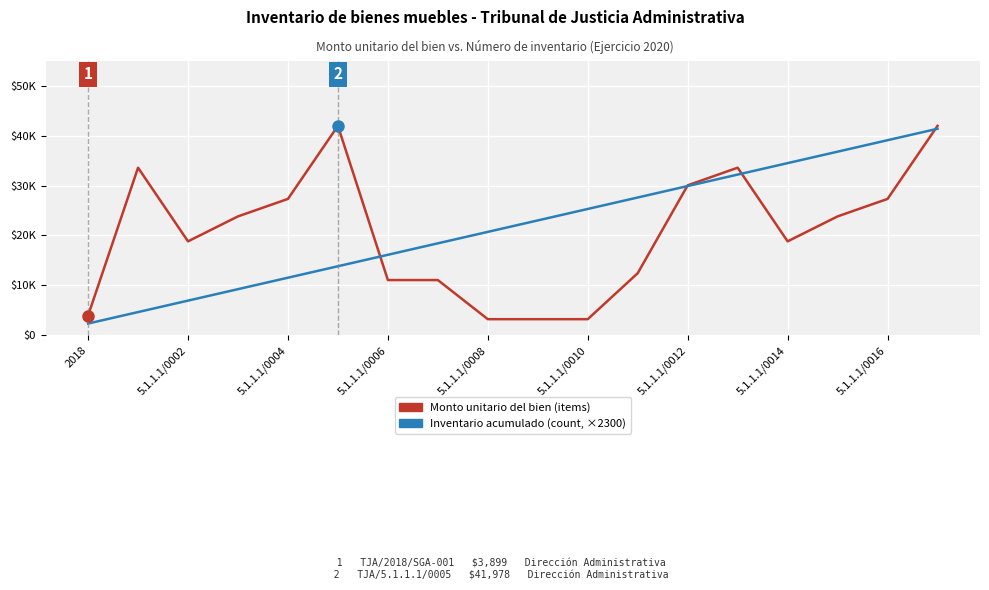

What is the label of the 9th point from the right?

9